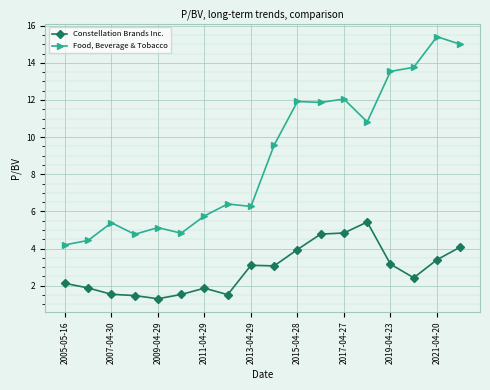

Does the chart display data point markers on the line(s)?

Yes